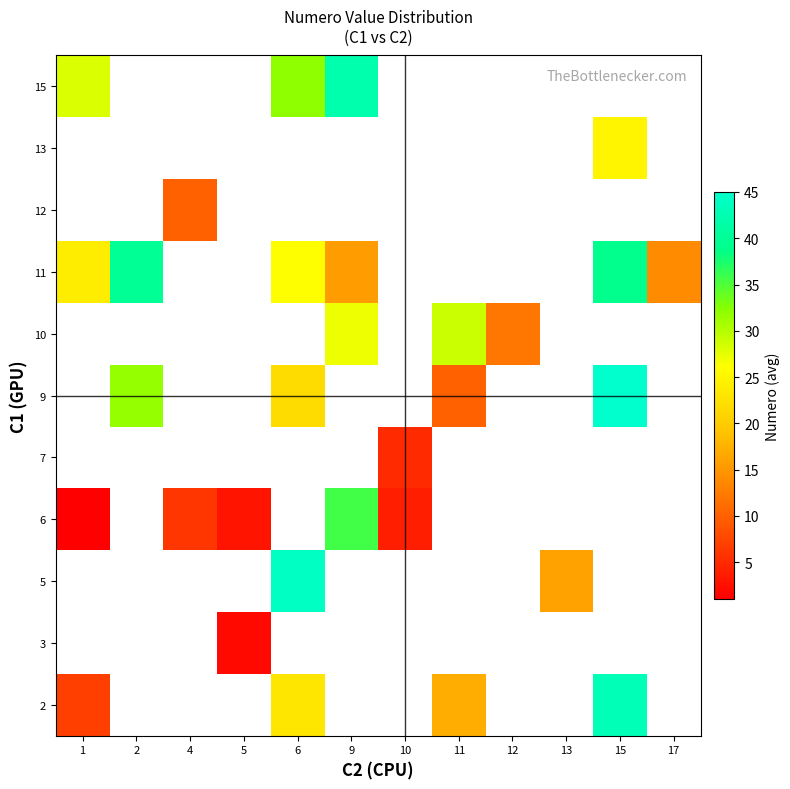

Where is row_0 nearest to the value 25?

6